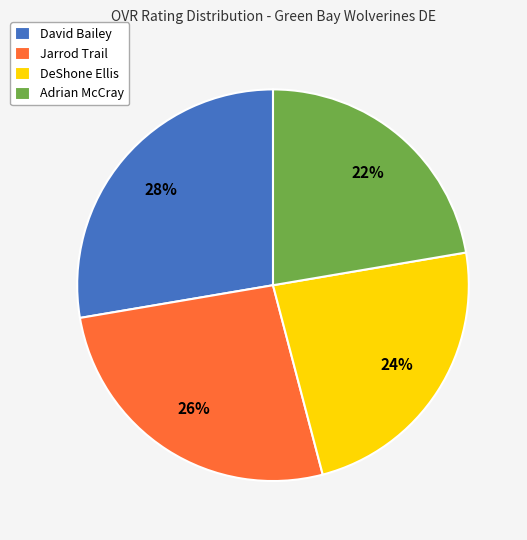

Approximately how many times larger is the value at DeShone Ellis compared to Adrian McCray?

1.1